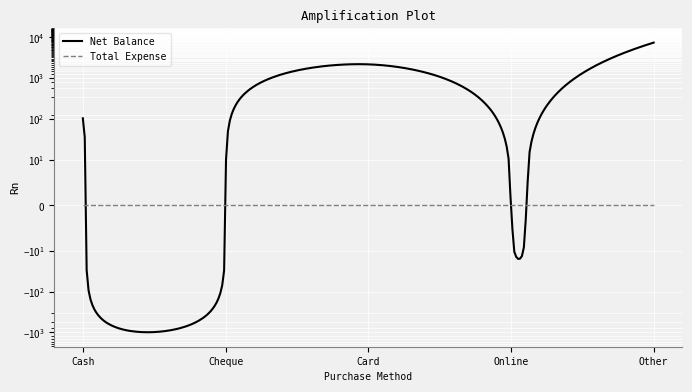

The Net Balance series shows 2286 at Other. True or false?

False